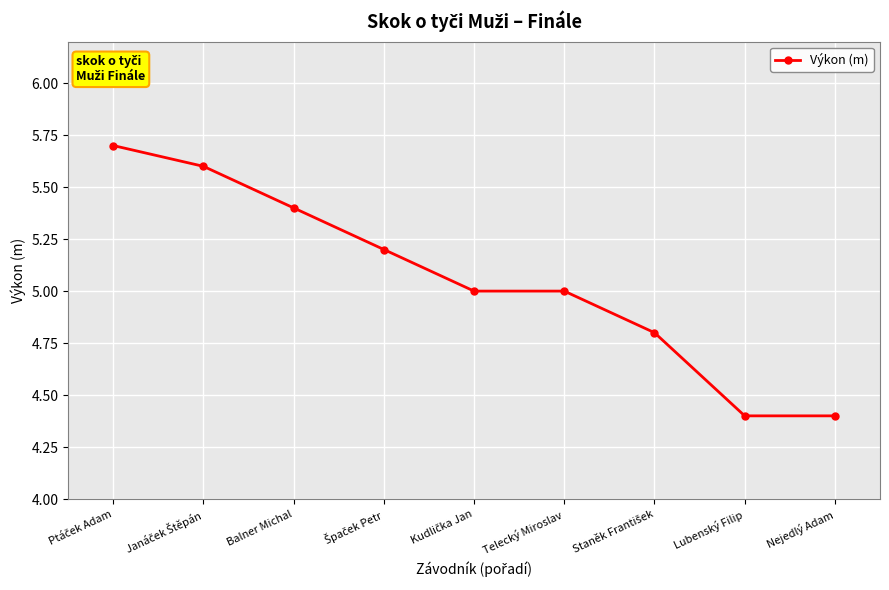

How many lines are shown in the chart?

1